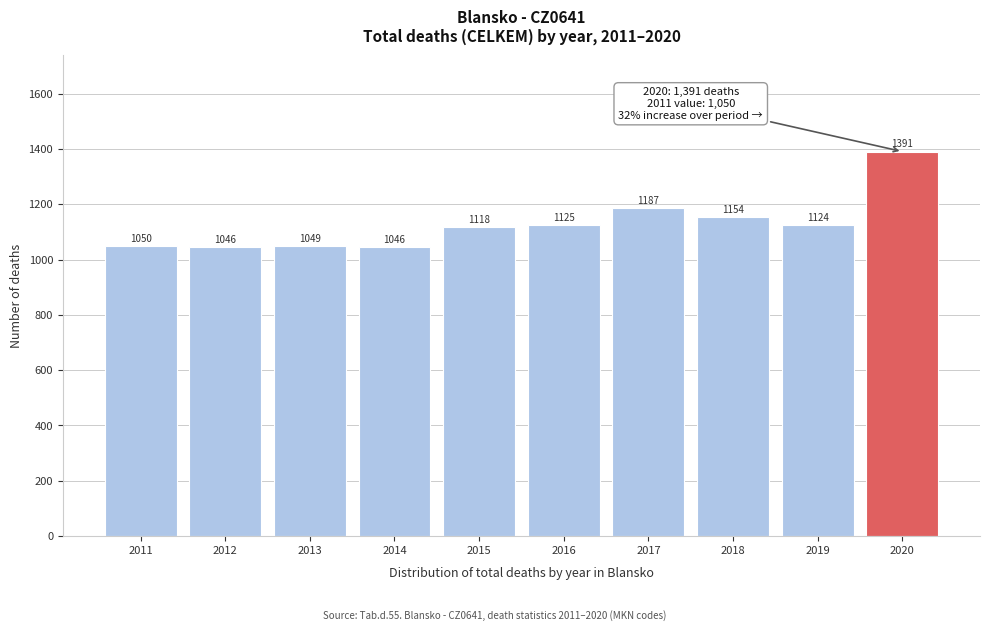

Reading right to left, extract all data points from this chart.

1391	1124	1154	1187	1125	1118	1046	1049	1046	1050